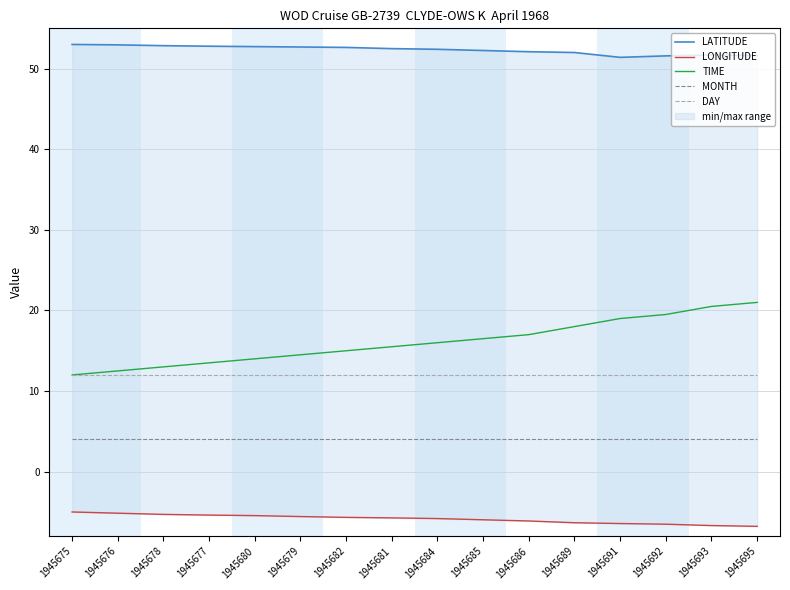

At which label is LONGITUDE closest to -5?

1945675